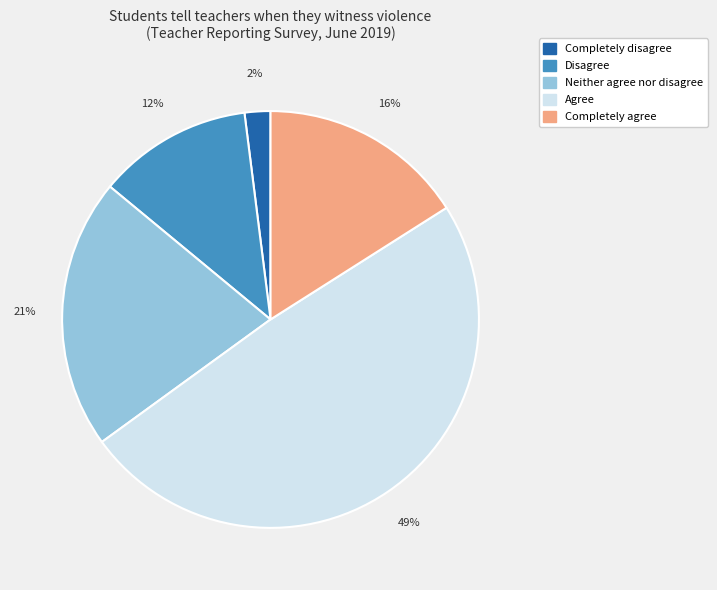

The Disagree slice represents 19% of the pie. True or false?

False